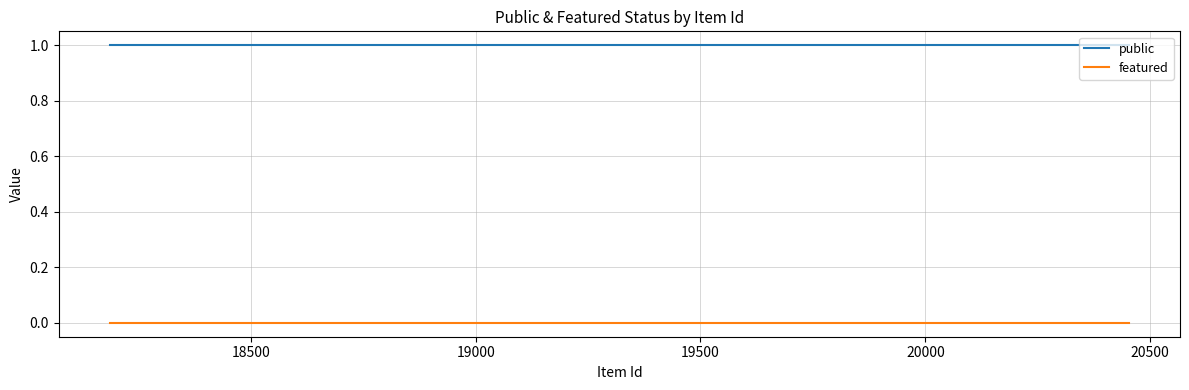

List the series in order of their overall mean, highest first.

public, featured